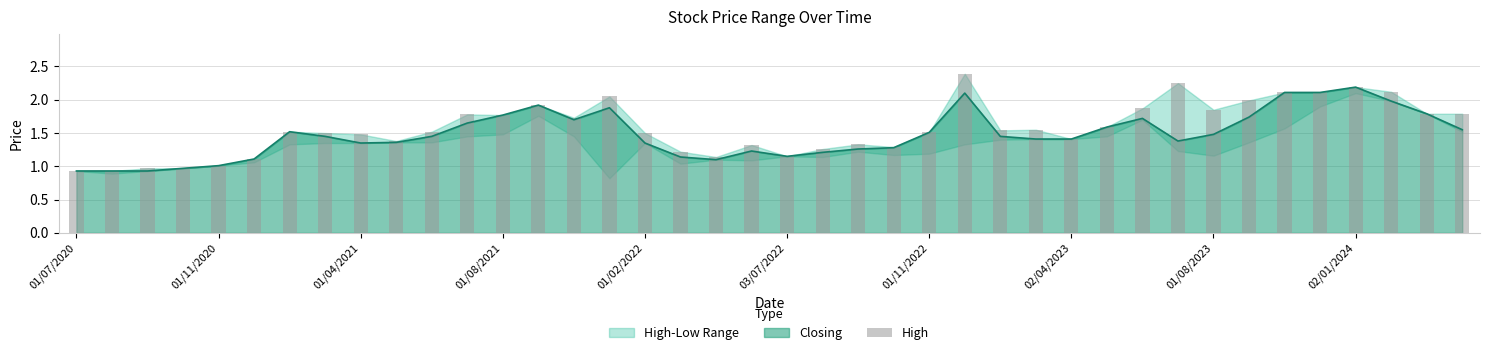

Reading left to right, extract all data points from this chart.

0.9	0.9	1.0	1.0	1.0	1.1	1.5	1.5	1.5	1.4	1.5	1.8	1.8	1.9	1.7	2.0	1.5	1.2	1.1	1.3	1.1	1.3	1.3	1.3	1.5	2.4	1.5	1.6	1.4	1.6	1.9	2.2	1.9	2.0	2.1	2.1	2.2	2.1	1.8	1.8